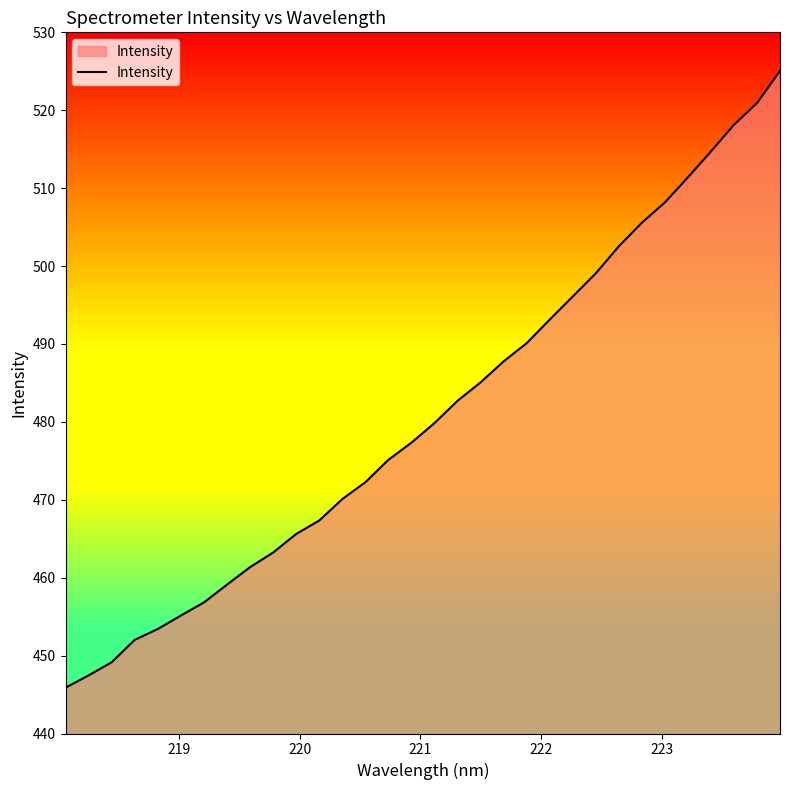

How many lines are shown in the chart?

1